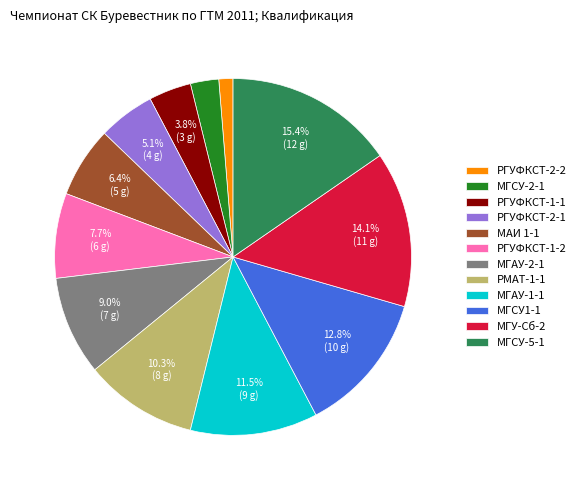

Which has a higher value, МАИ 1-1 or РГУФКСТ-2-1?

МАИ 1-1